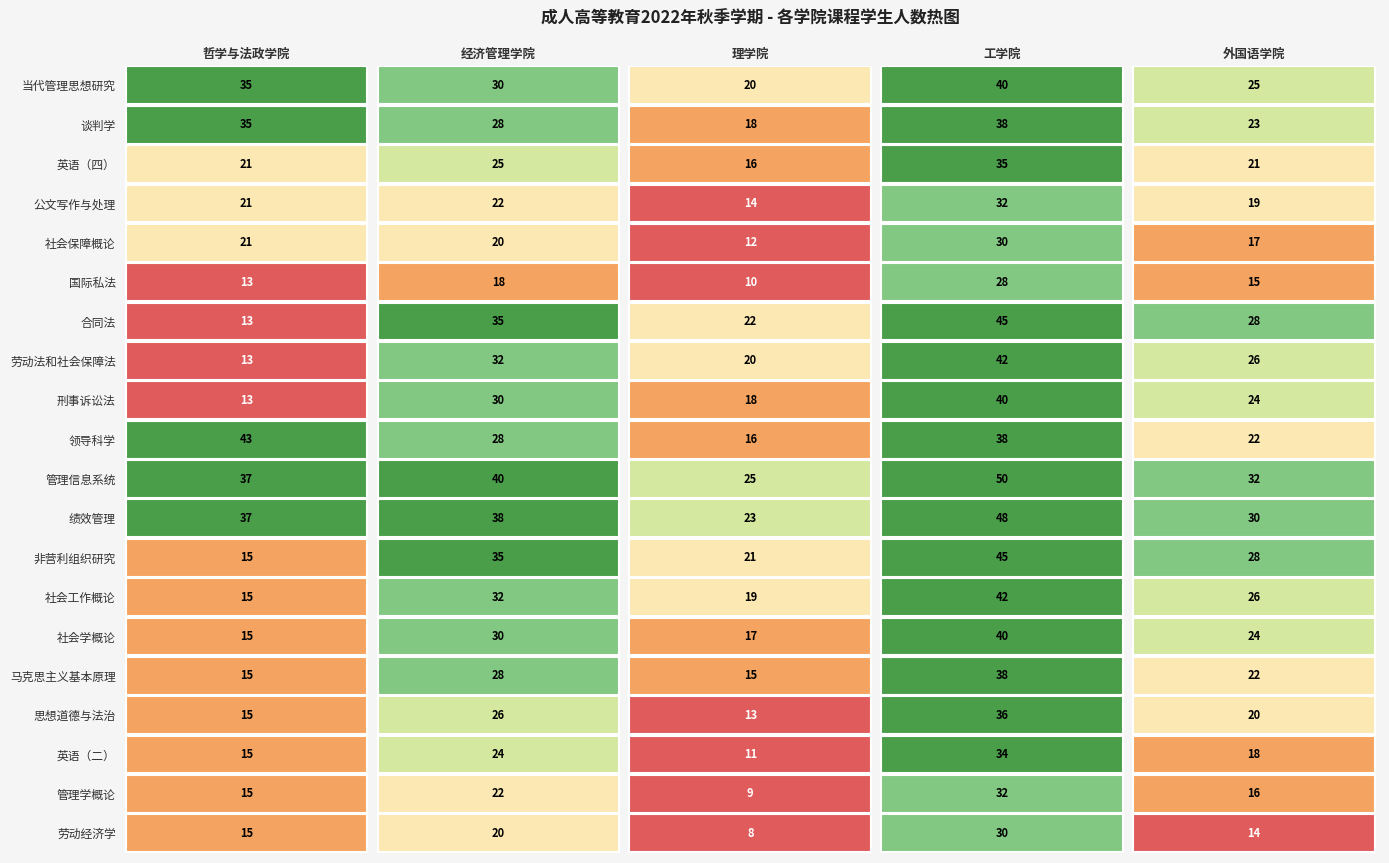

Is it true that 外国语学院 equals 58 at 23?

False